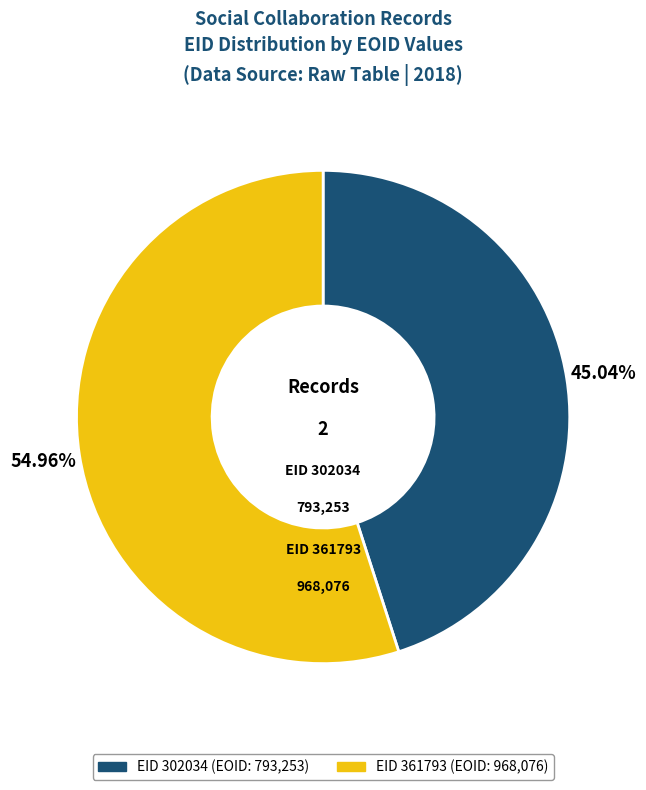

Is there a majority slice in this chart?

Yes